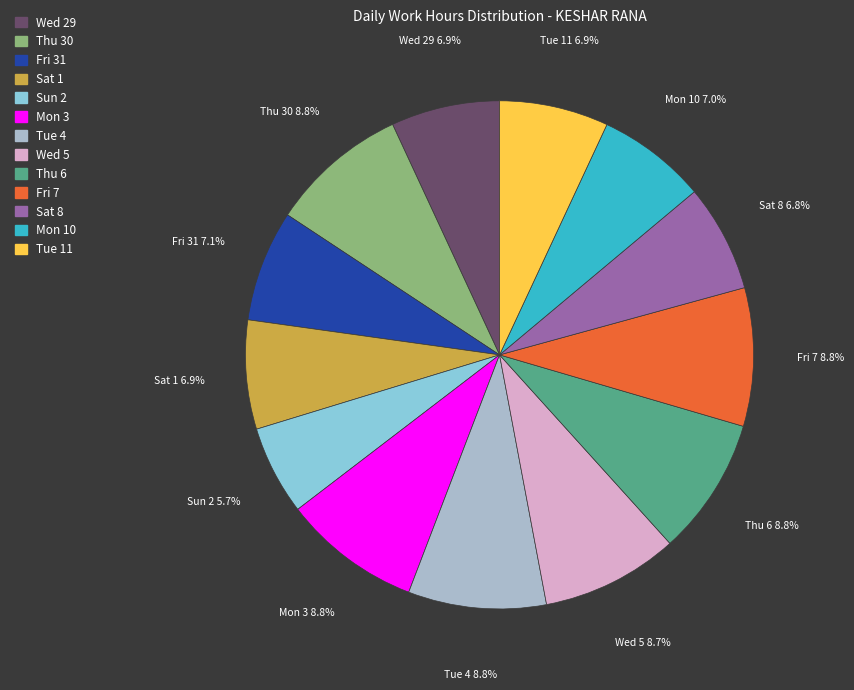

To the nearest percent, what is the difference between the Mon 10 and Thu 6 slice percentages?

2%